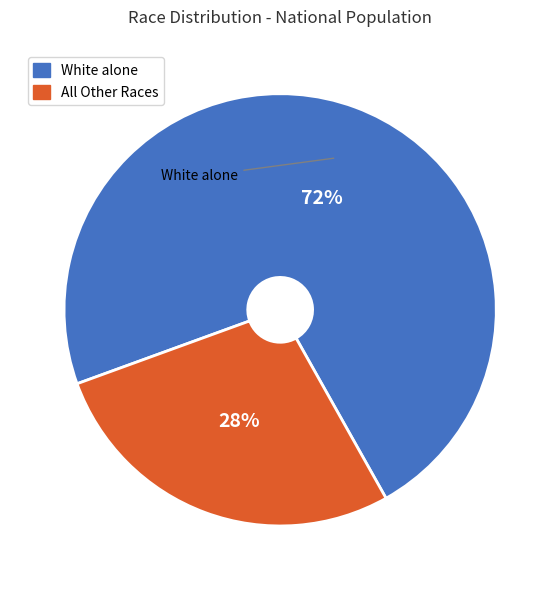

To the nearest percent, what is the average slice percentage?

50%